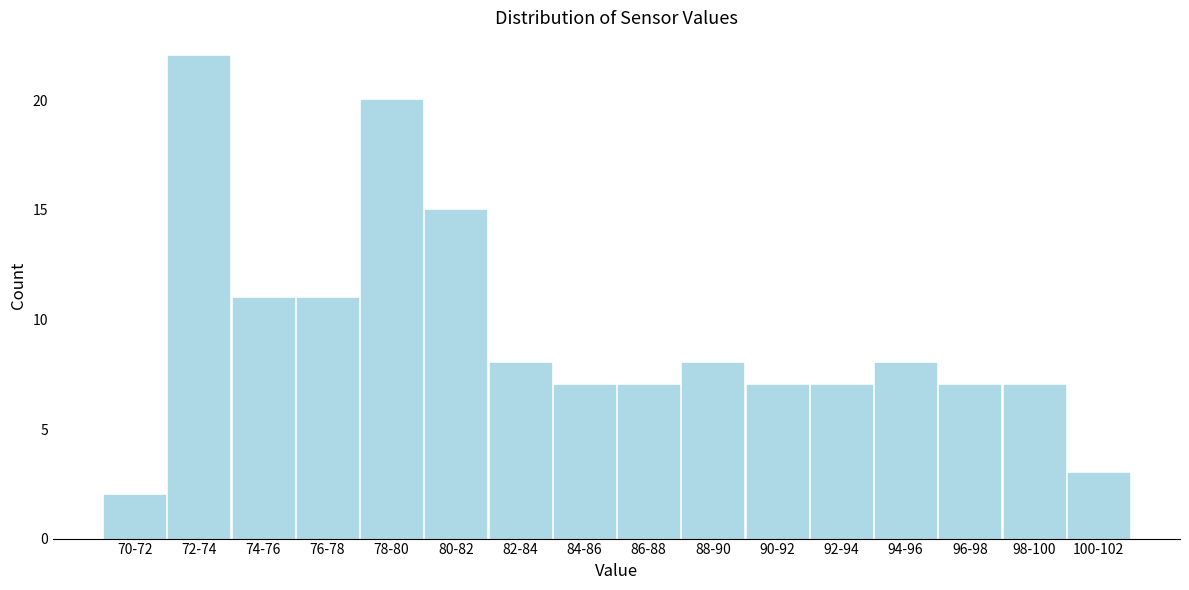

Reading right to left, extract all data points from this chart.

100-102=3	98-100=7	96-98=7	94-96=8	92-94=7	90-92=7	88-90=8	86-88=7	84-86=7	82-84=8	80-82=15	78-80=20	76-78=11	74-76=11	72-74=22	70-72=2